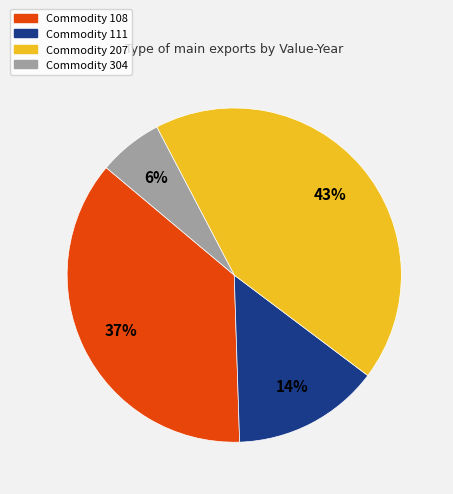

Count the number of slices in the pie.

4